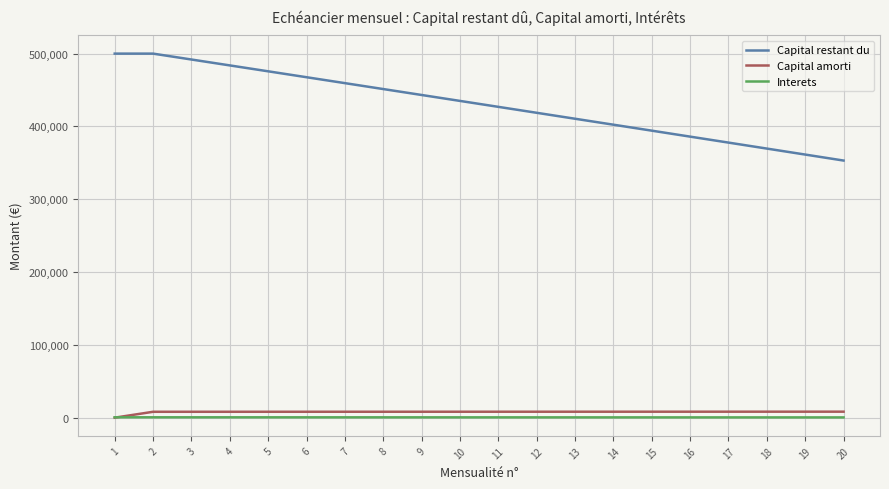

Which series has the largest range (max minus min)?

Capital restant du